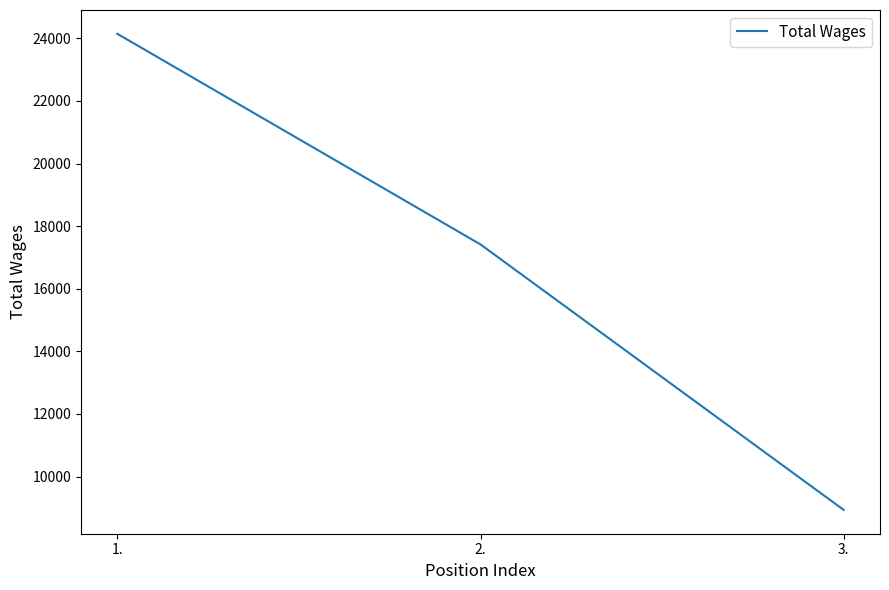

List the labels in order of value, smallest first.

3., 2., 1.